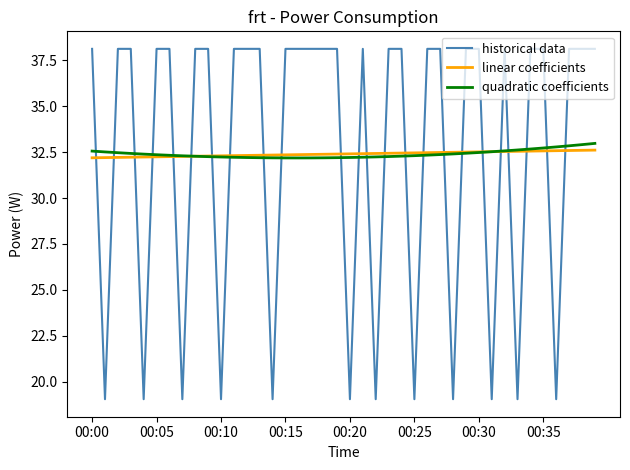

What is the highest value of the linear coefficients series?

32.6